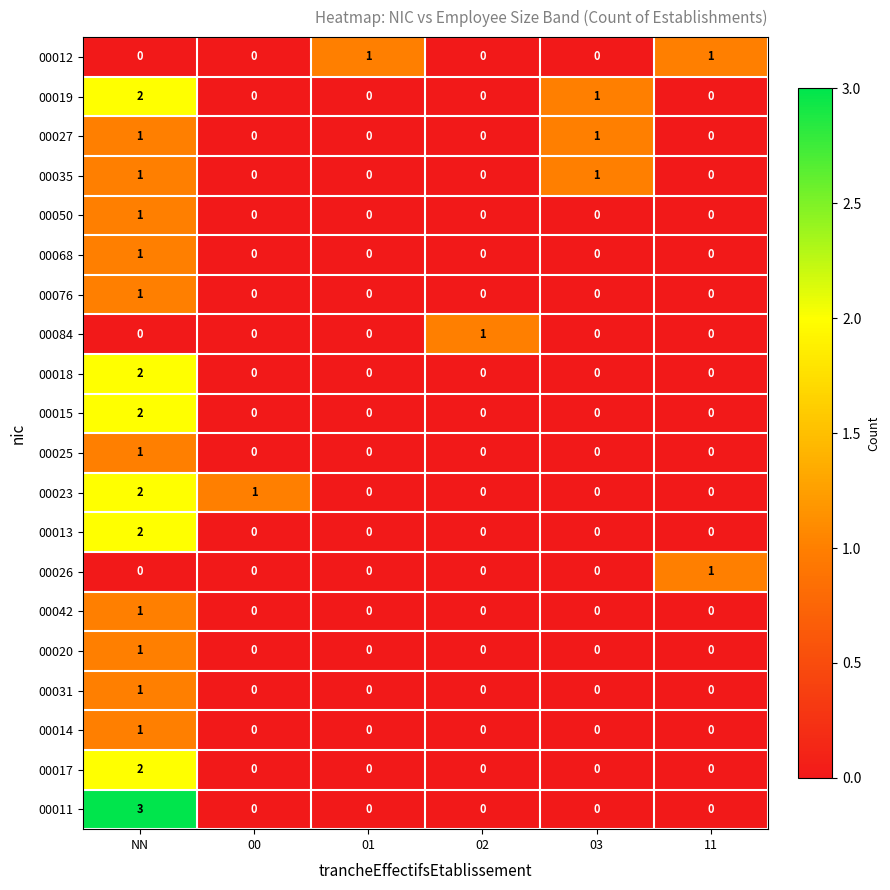

The 00017 series shows 2 at NN. True or false?

True